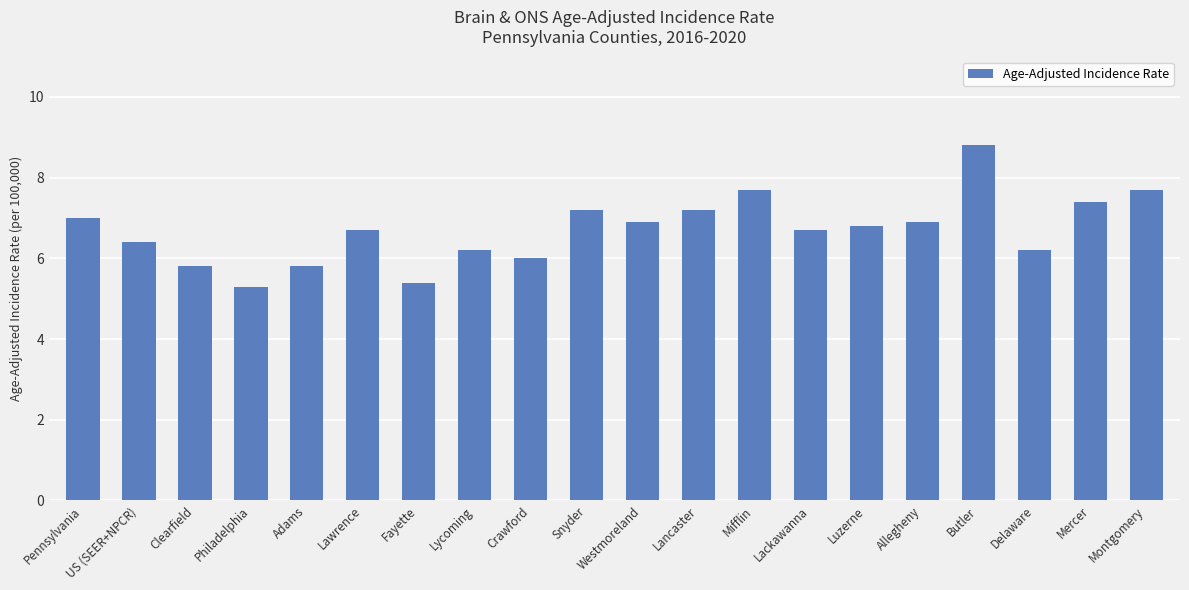

What is the average value?

6.7